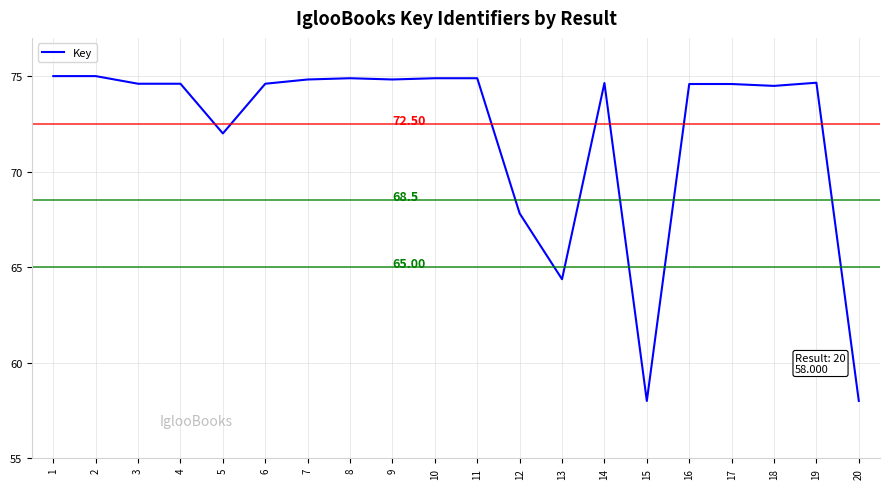

Between 20 and 3, which is larger?

3